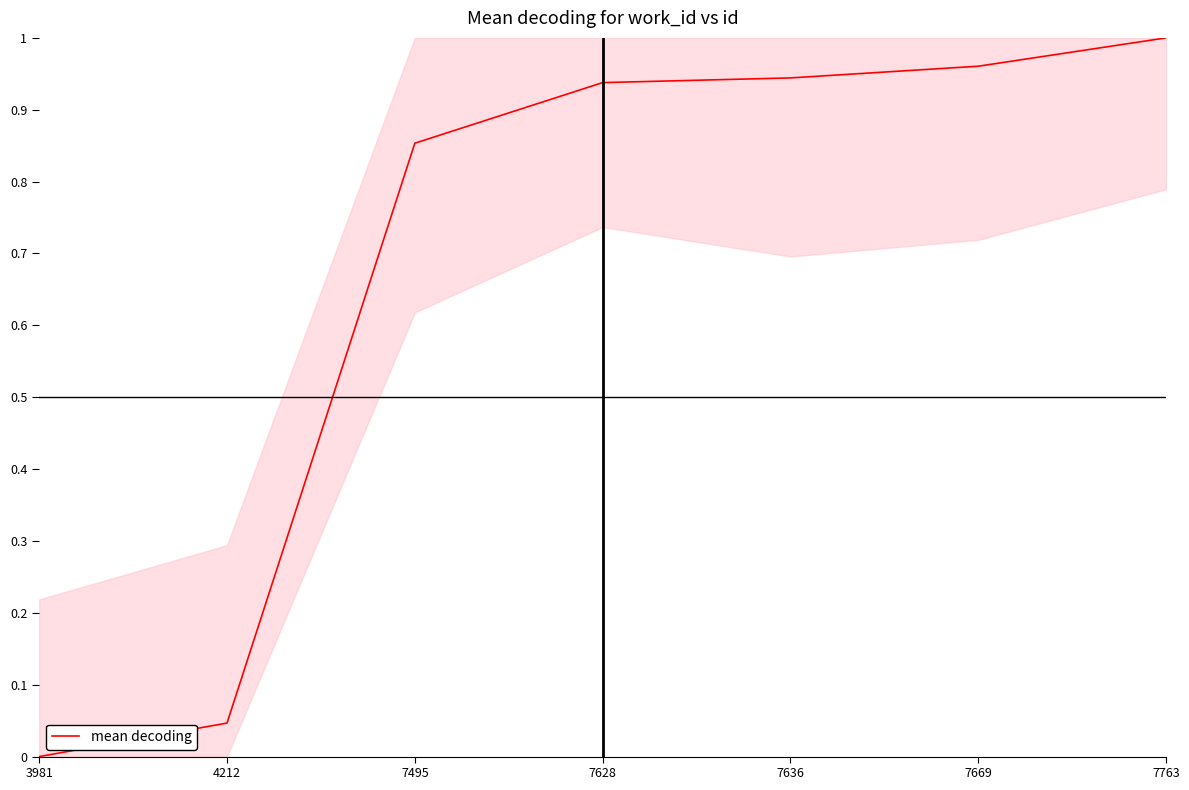

Does the chart display data point markers on the line(s)?

No